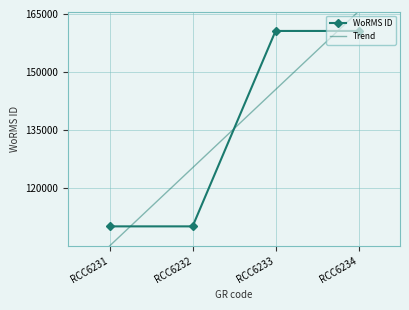

What is the difference between the second highest and second lowest values?

50423